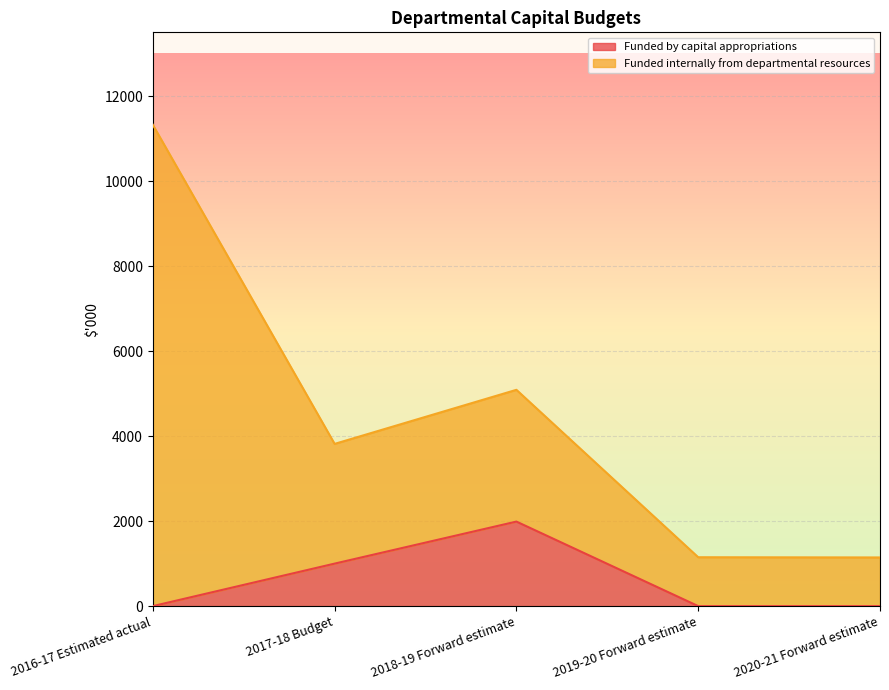

What is the average value?

598